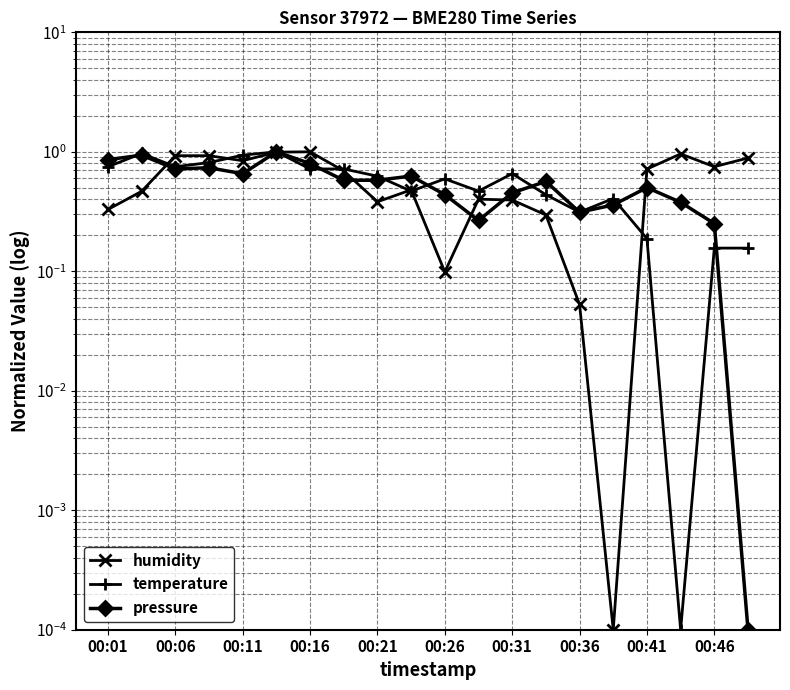

True or false: humidity and pressure cross at least once.

True